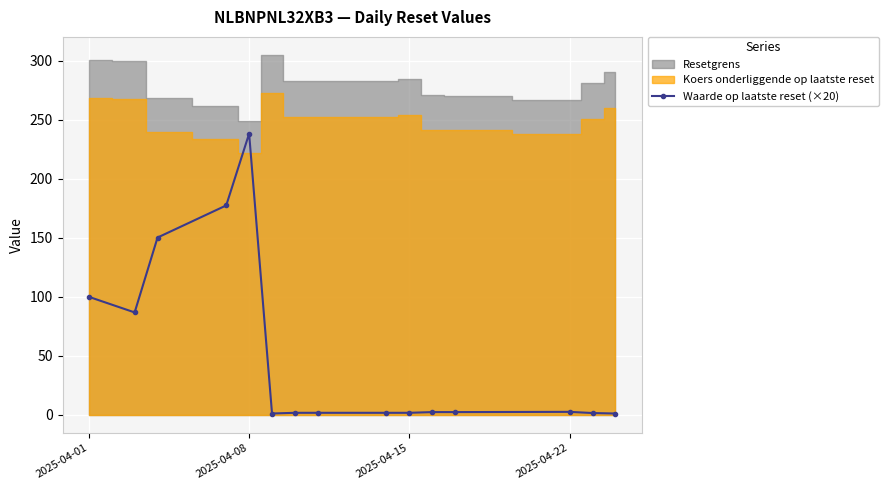

At which category does Waarde op laatste reset (×20) reach its first local peak?

2025-04-08